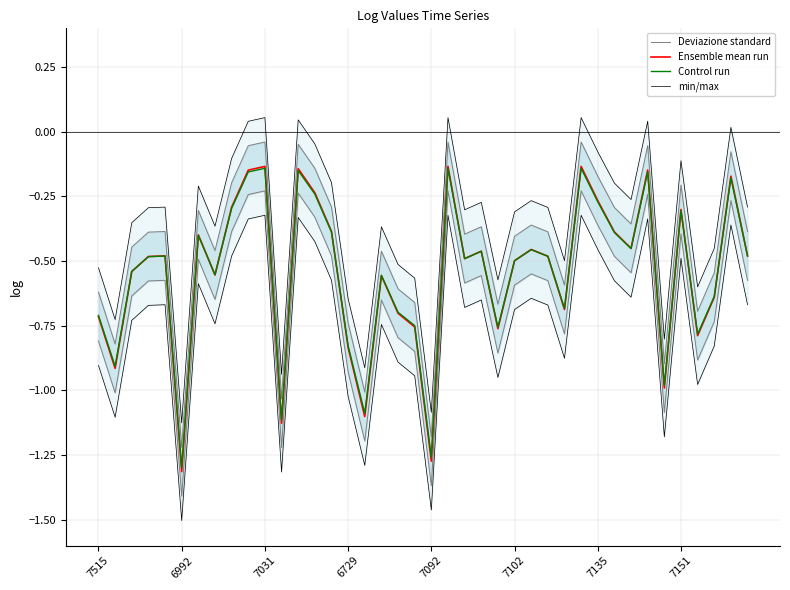

The value of Ensemble mean run at 7515 is -1.2. True or false?

False